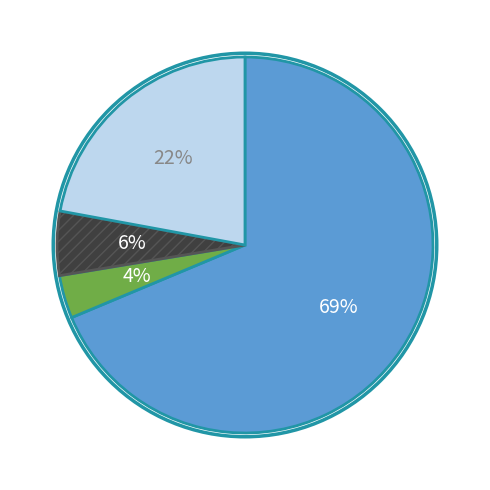

Count the number of slices in the pie.

4